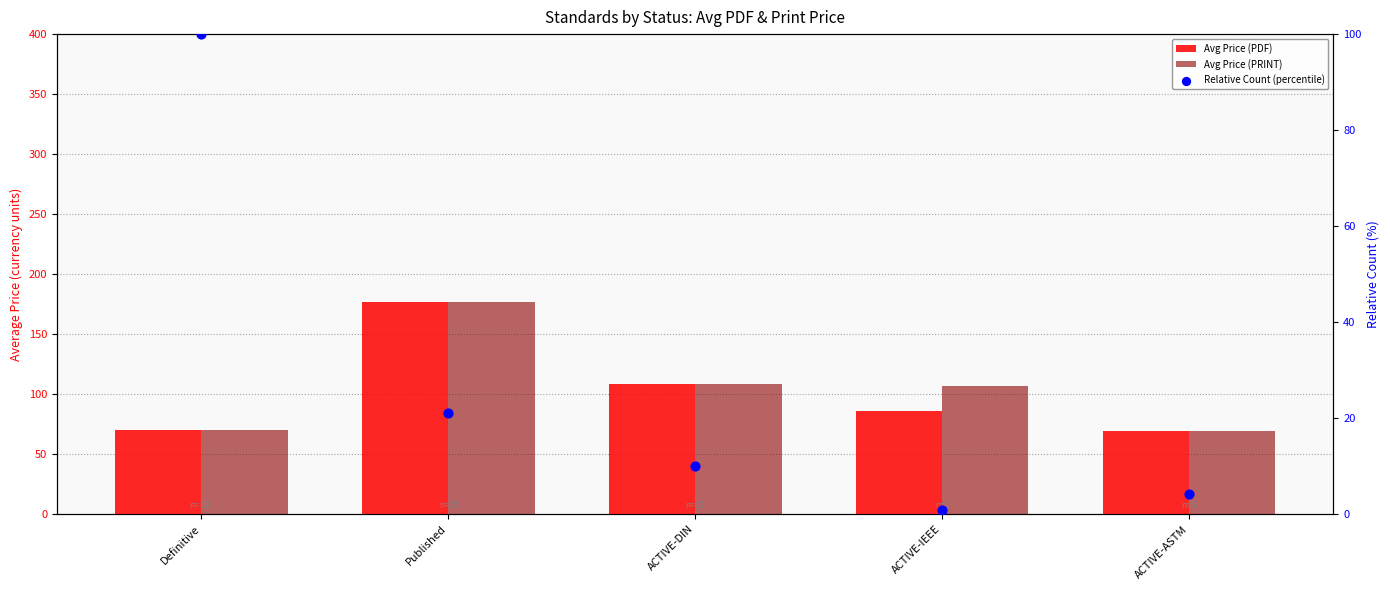

Which series has the largest total across all categories?

Avg Price (PRINT)